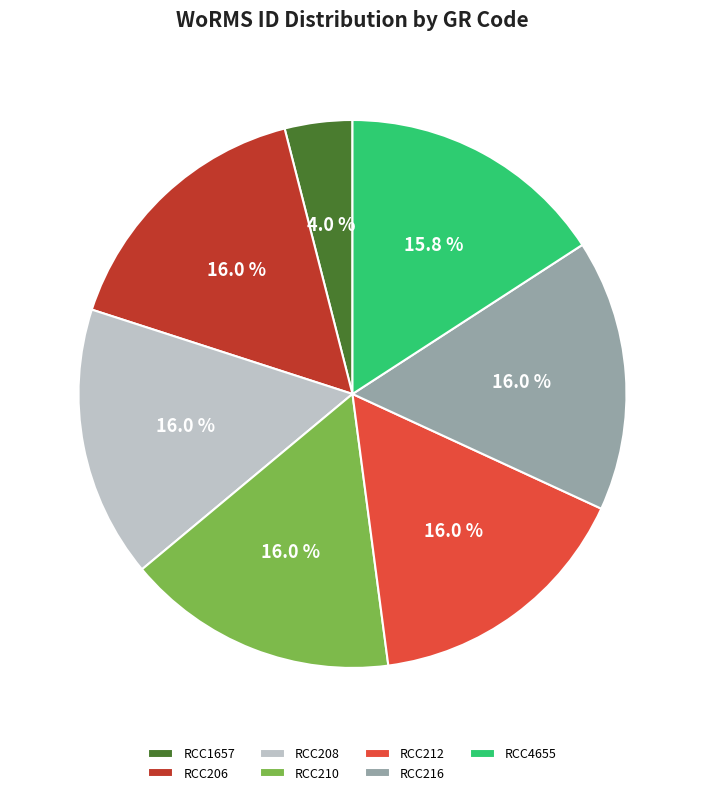

Does RCC4655 account for over 50% of the chart?

No